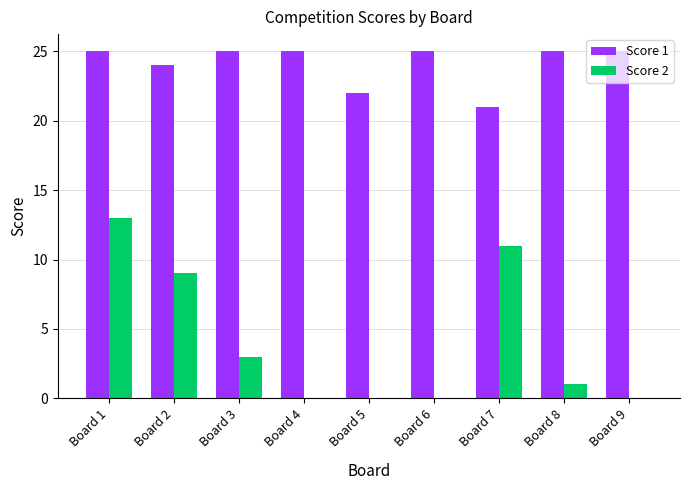

At which category is the sum across all series the highest?

Board 1